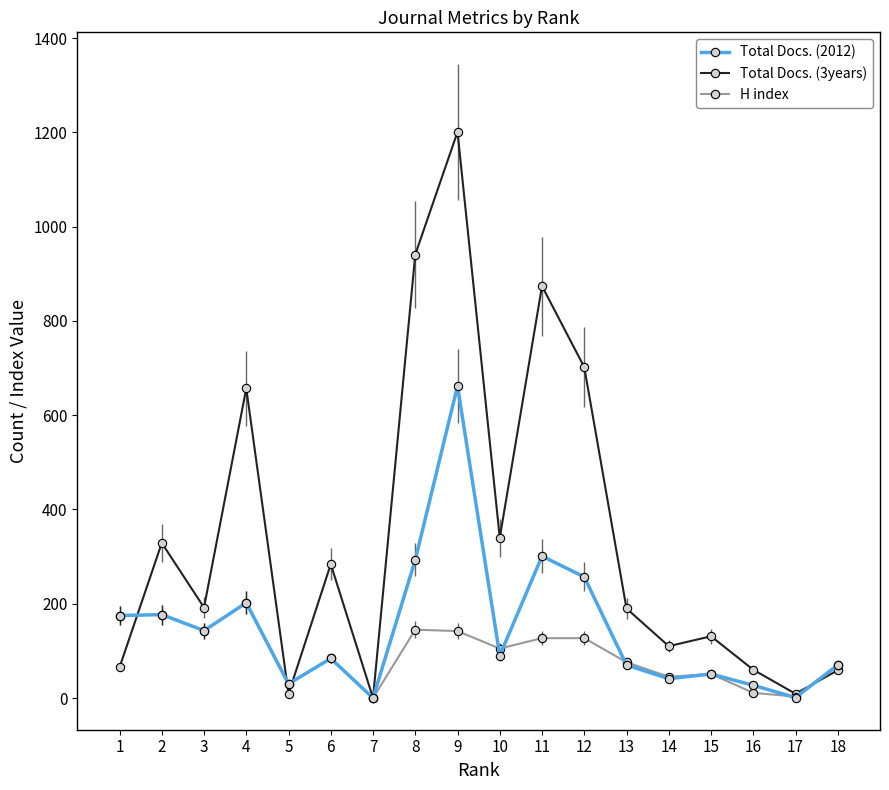

The H index series shows 202 at 4. True or false?

True